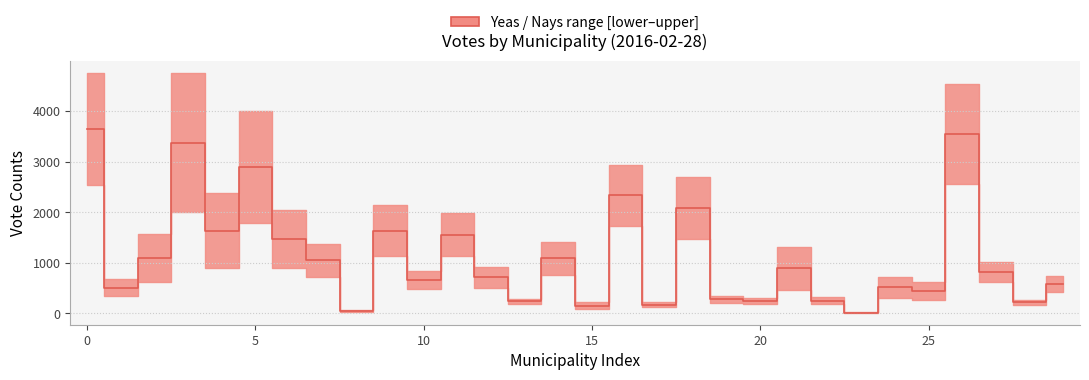

Which label corresponds to the smallest value in the chart?

23